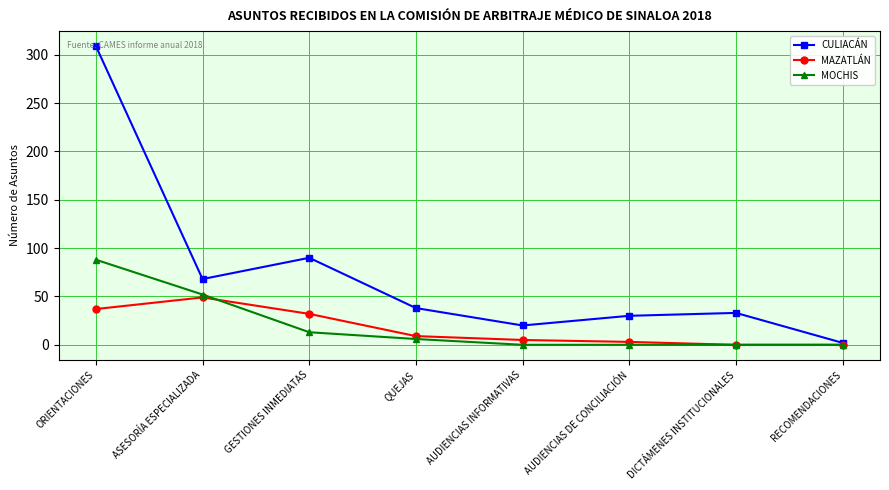

Reading right to left, extract all data points from this chart.

CULIACÁN: 2	33	30	20	38	90	68	309
MAZATLÁN: 0	0	3	5	9	32	49	37
MOCHIS: 0	0	0	0	6	13	52	88